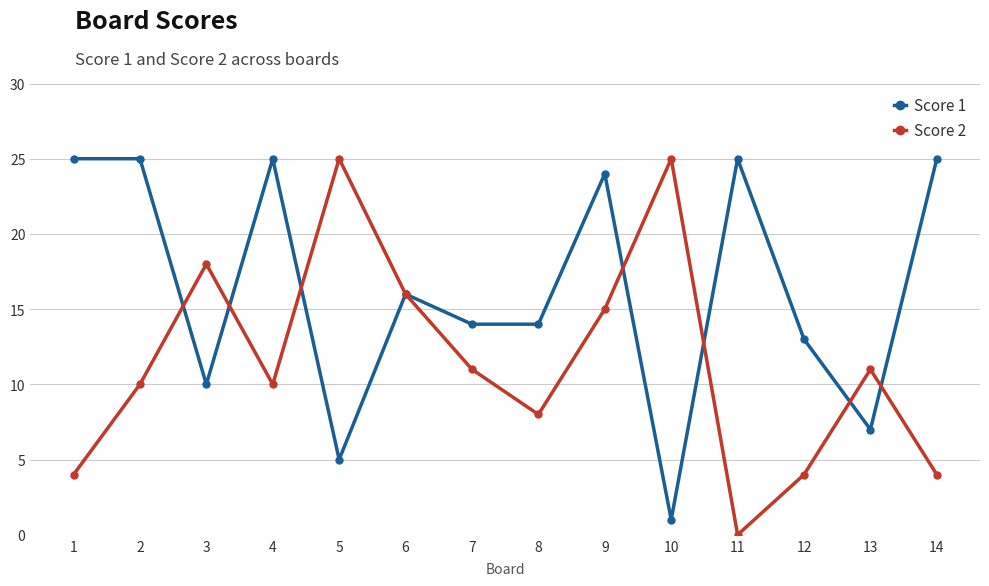

In Score 2, how many points are higher than both neighbors (excluding endpoints)?

4